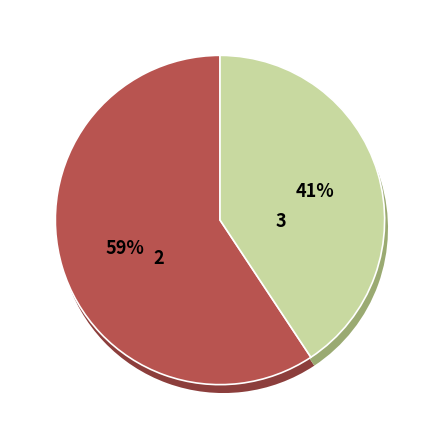

The Eo, Projects Engineering slice represents 12% of the pie. True or false?

True